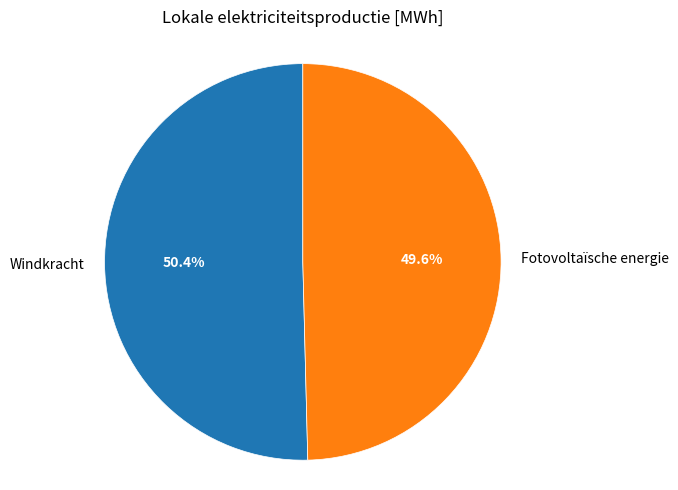

Which slice is the smallest?

Fotovoltaïsche energie